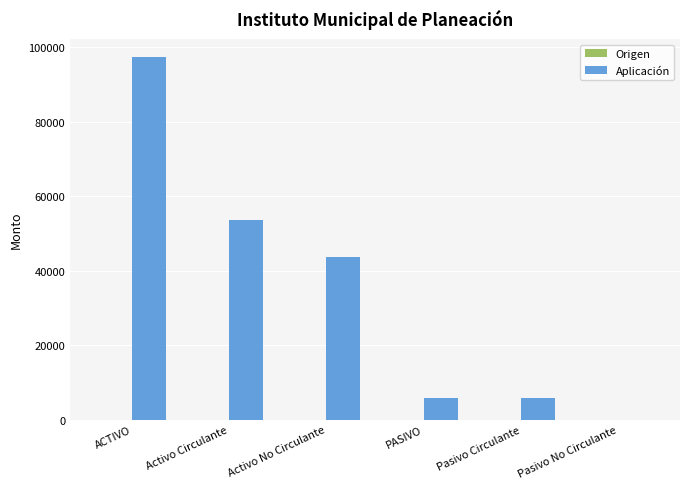

What is the maximum value shown in the chart?

97281.3